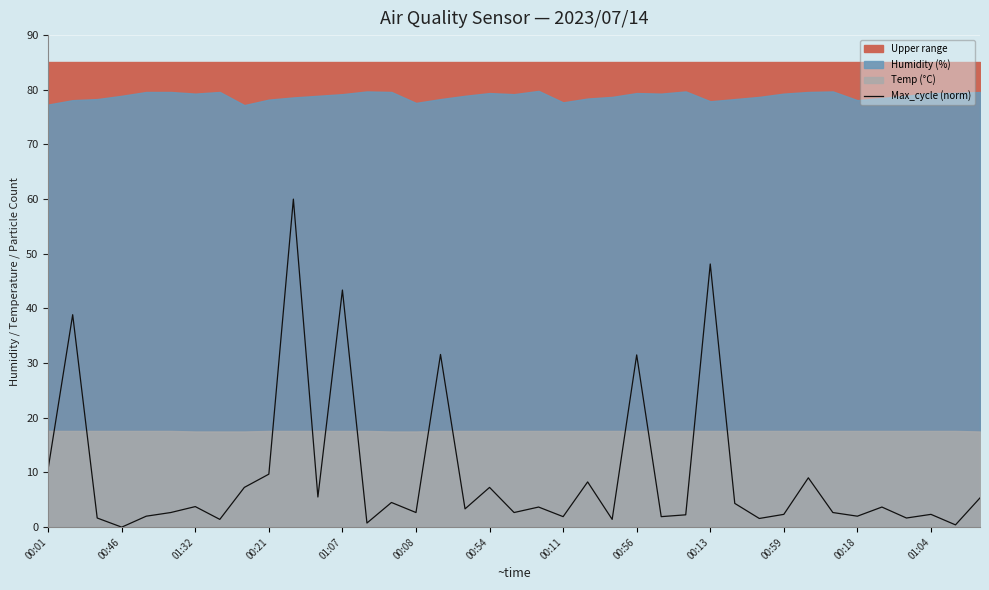

What is the sum of all values?

374.3